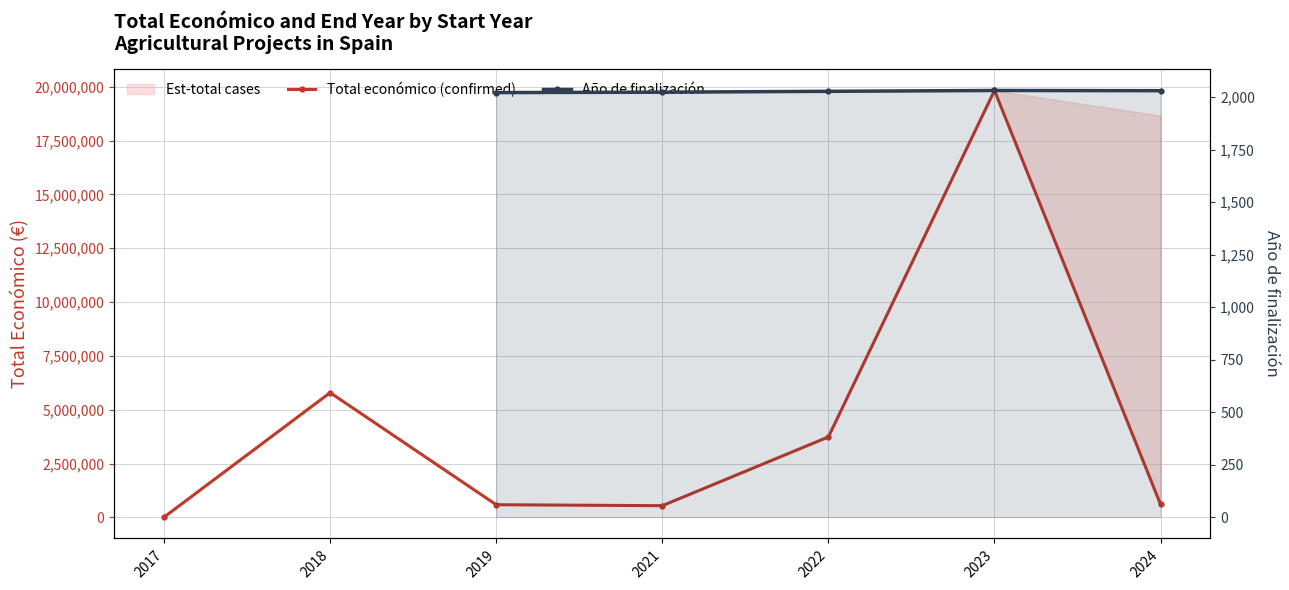

At which label is Total económico (confirmed) closest to 9920487?

2018